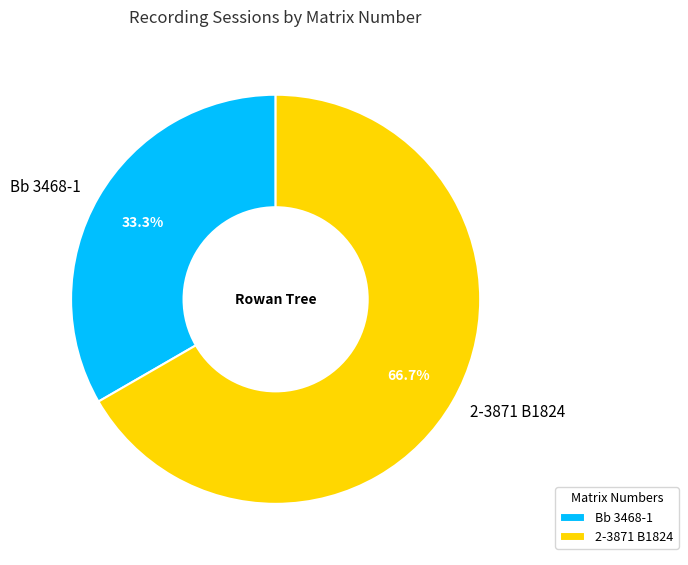

What is the ratio of the value at Bb 3468-1 to the value at 2-3871 B1824?

0.5